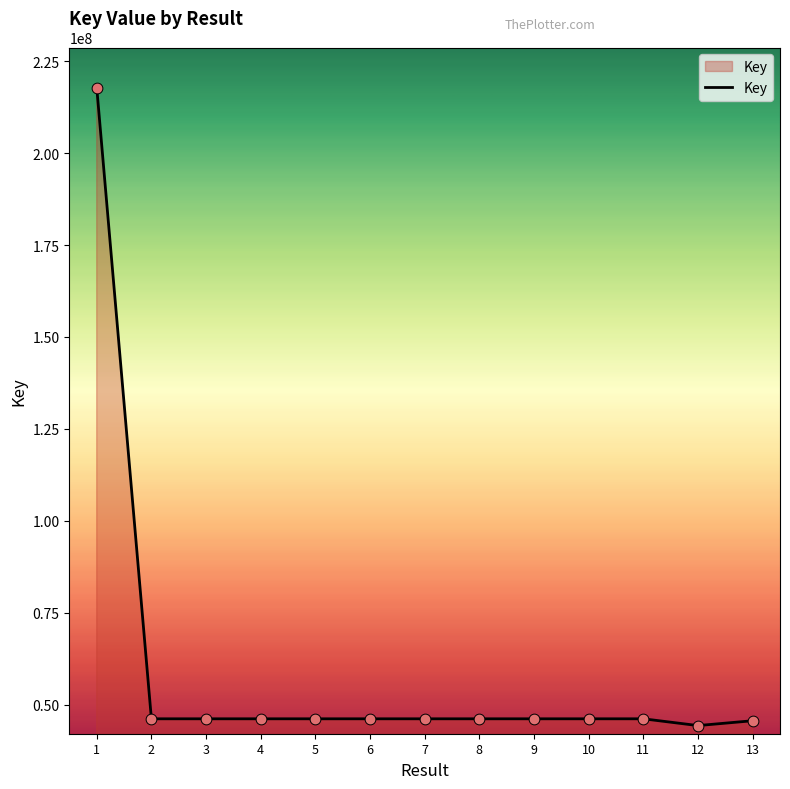

What is the change in value from 1 to 5?

-171677951